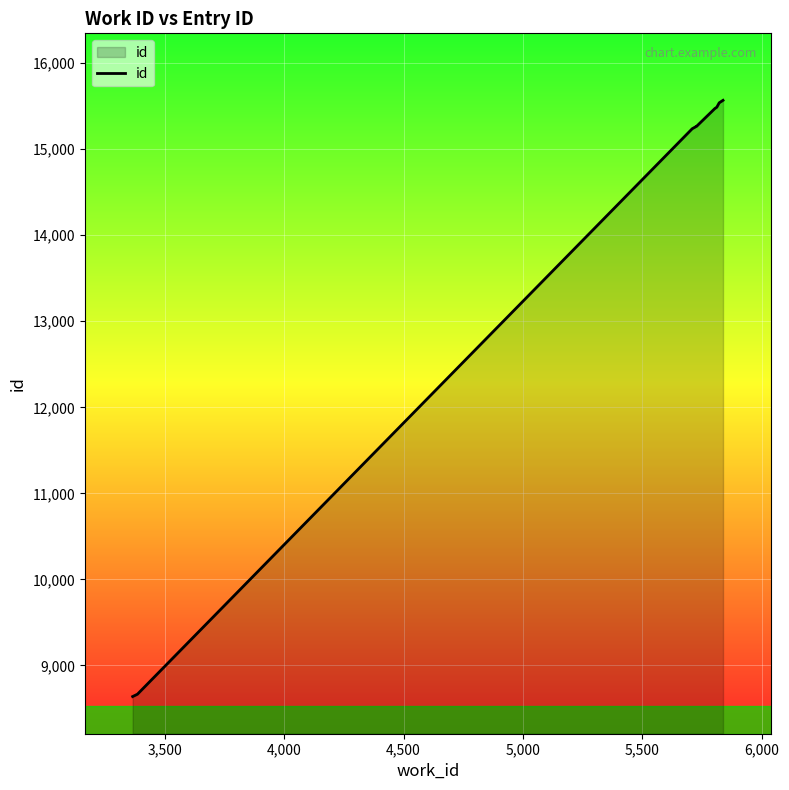

What is the difference between the maximum and minimum values?

6928